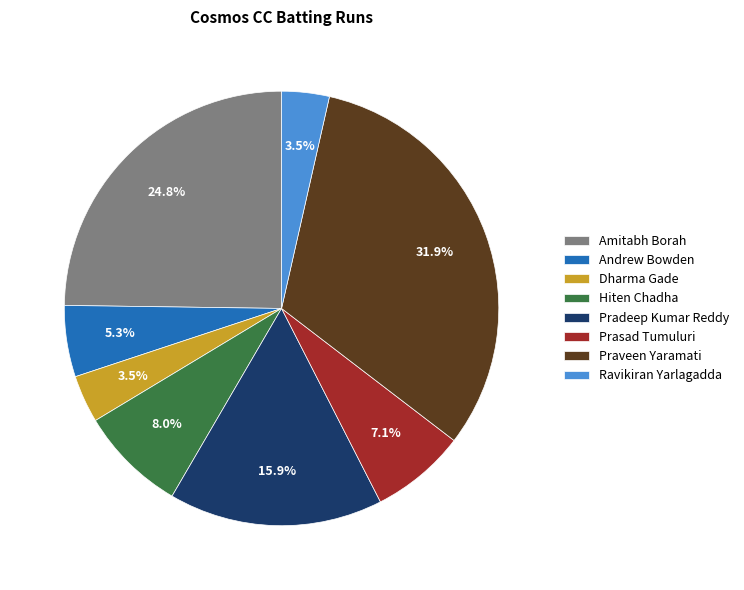

Which slice is the largest?

Praveen Yaramati